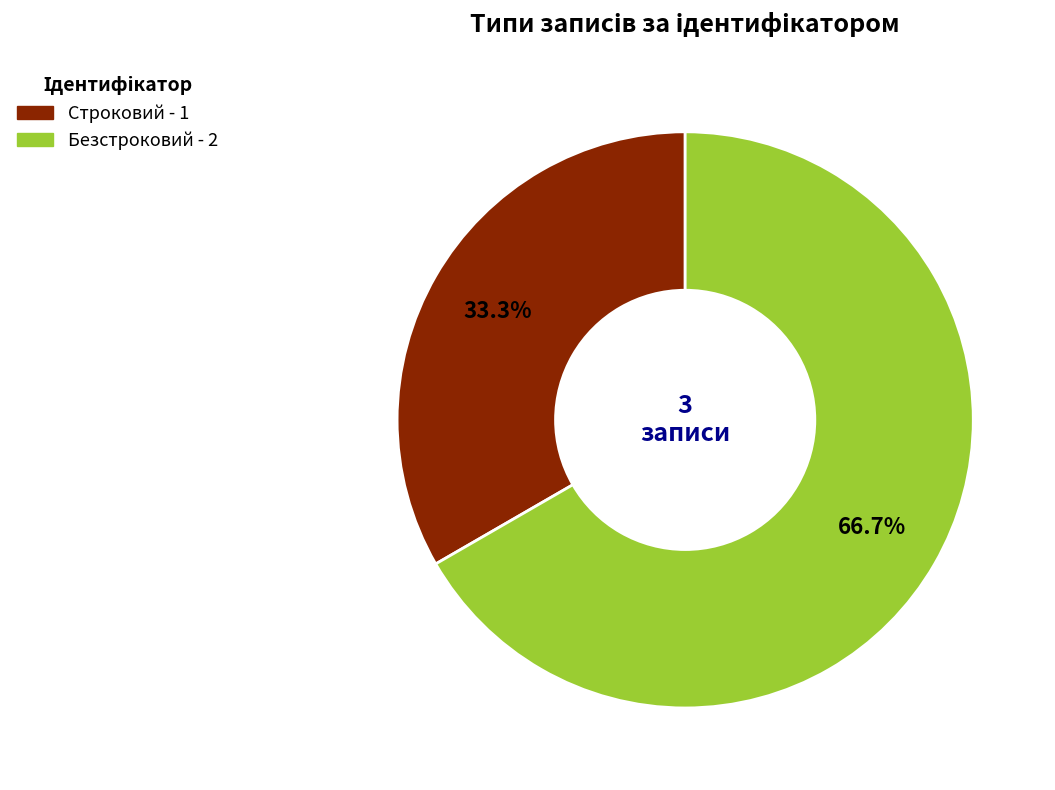

To the nearest percent, what is the difference between the largest and smallest slice percentages?

33%